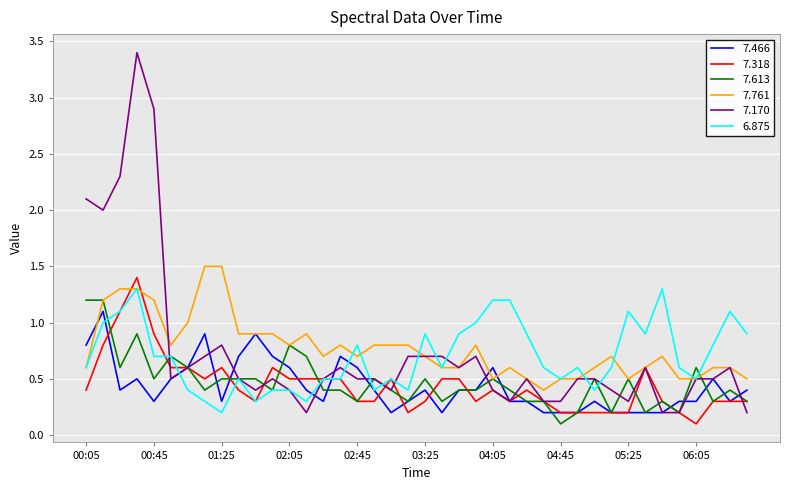

What is the greatest value displayed?

3.4